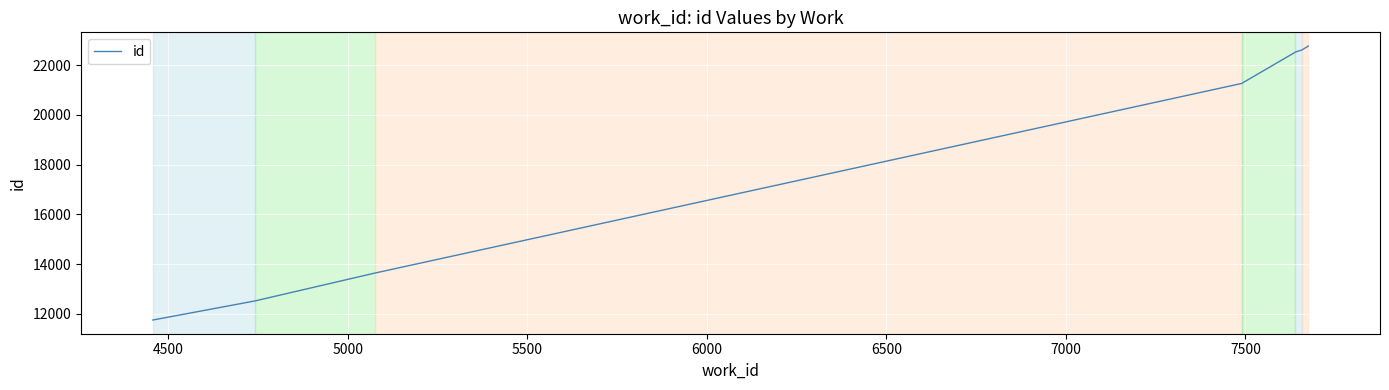

What position from the right is 6000?

6